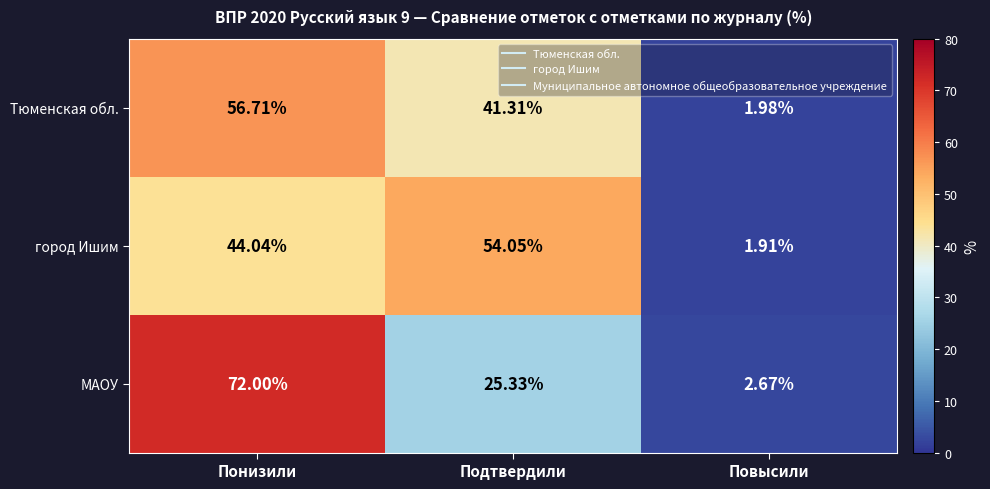

What is the difference between the highest and lowest values at Подтвердили?

28.7